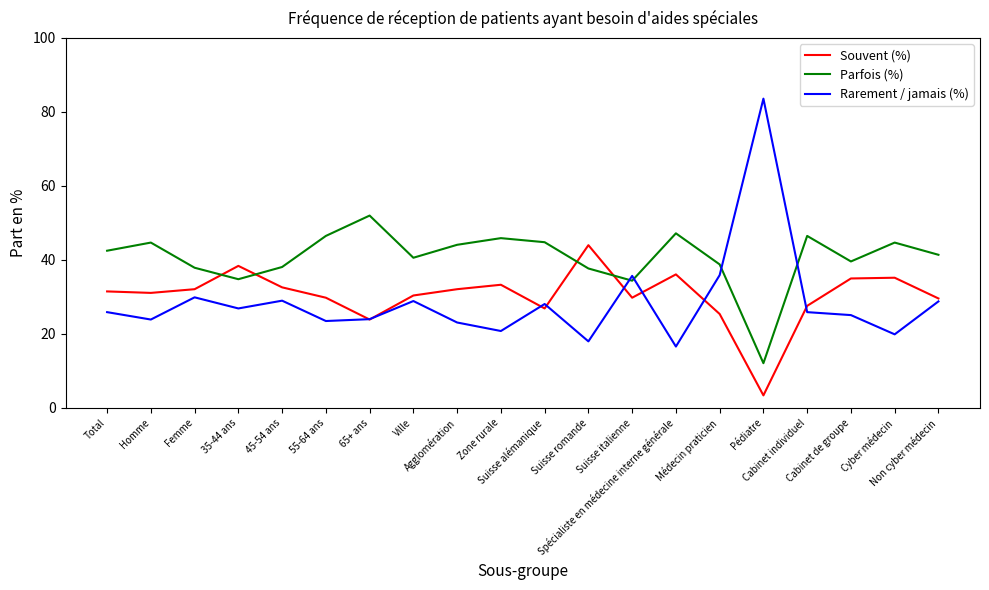

What is the average value of the Souvent (%) series?

30.4